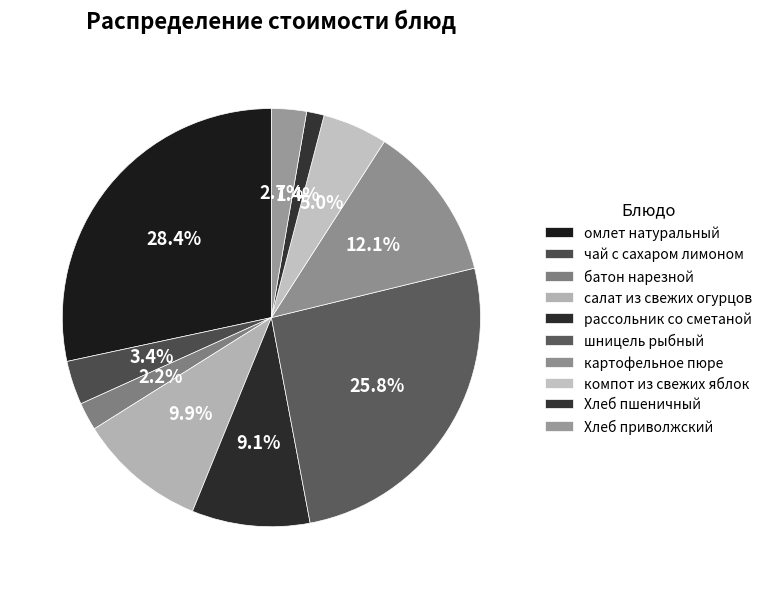

What percentage is the компот из свежих яблок slice, to the nearest percent?

5%